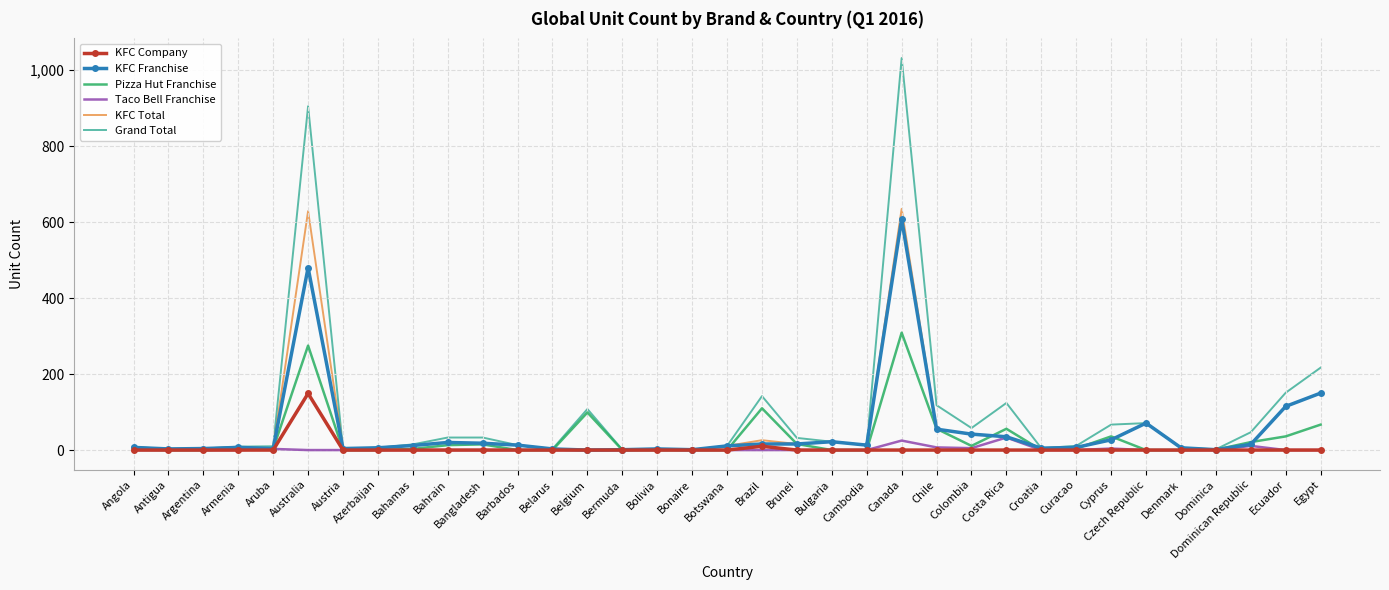

Which series has the widest spread of values?

Grand Total